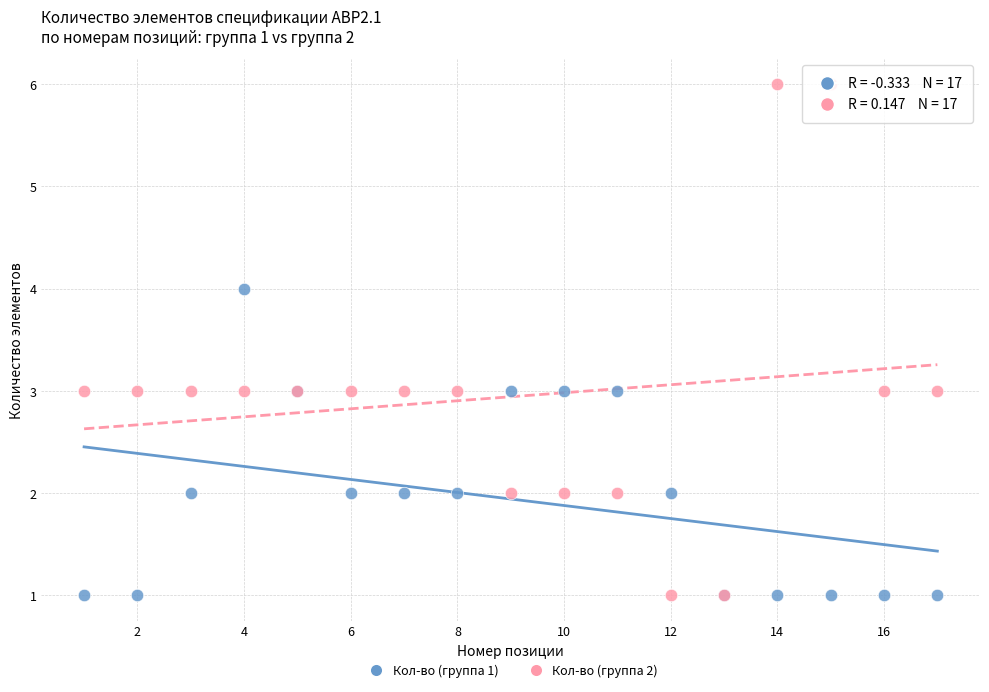

What are all the series names shown in the legend?

Кол-во (группа 1), Кол-во (группа 2)